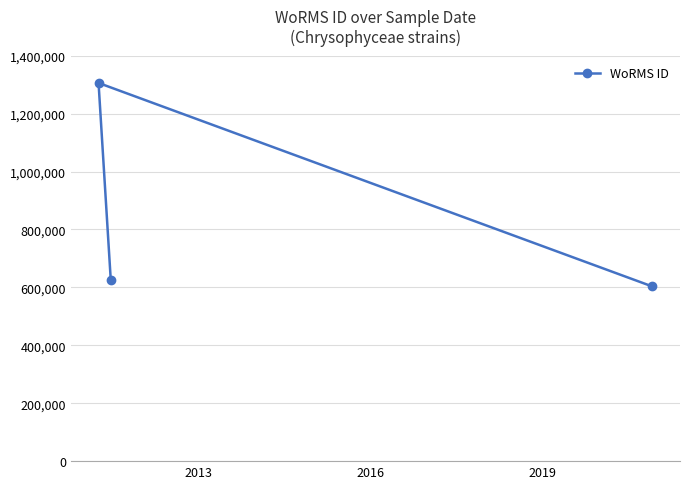

What is the difference between the maximum and minimum values?

702800